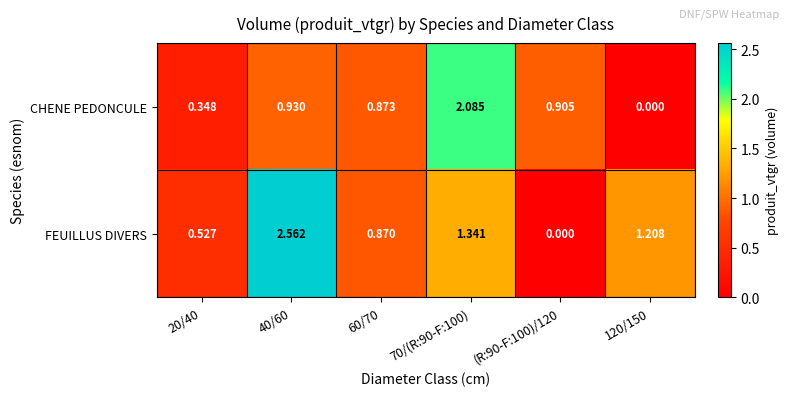

Between 20/40 and 60/70, which series saw the biggest shift?

CHENE PEDONCULE